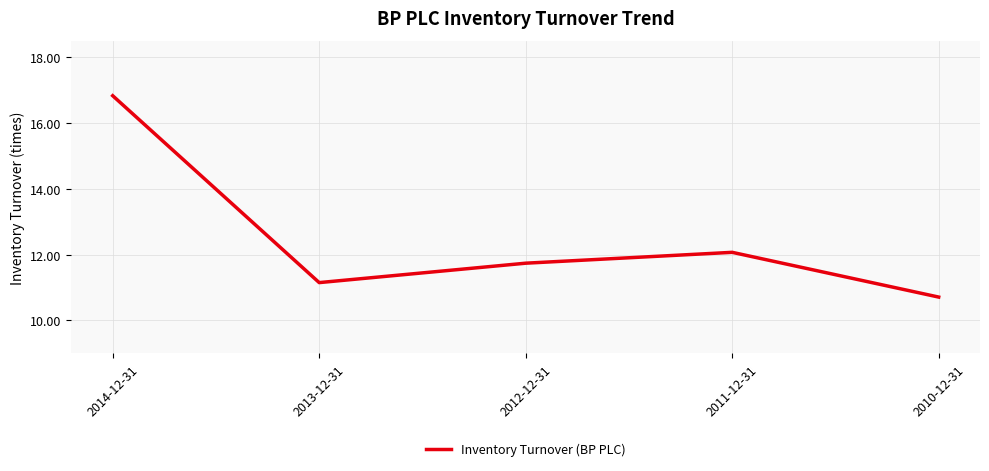

What position from the right is 2011-12-31?

2